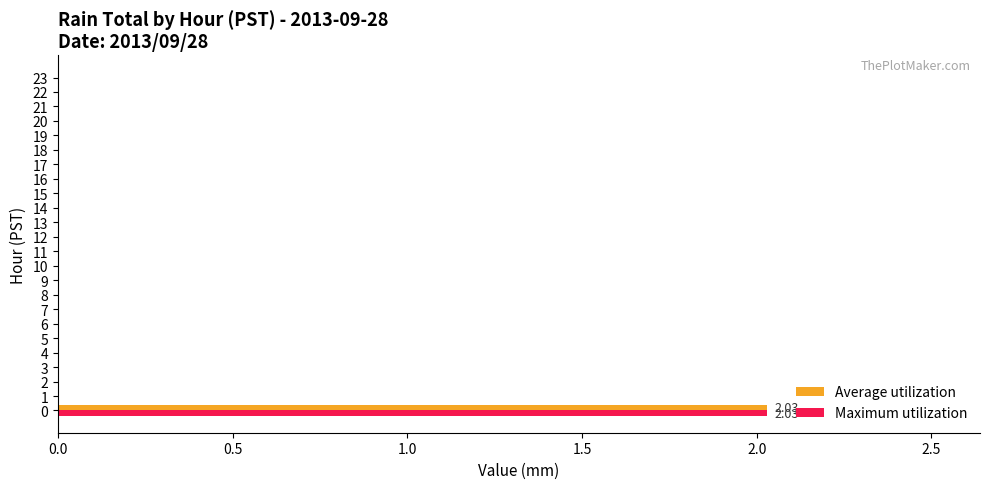

What is the total value across all series at 0?

4.1